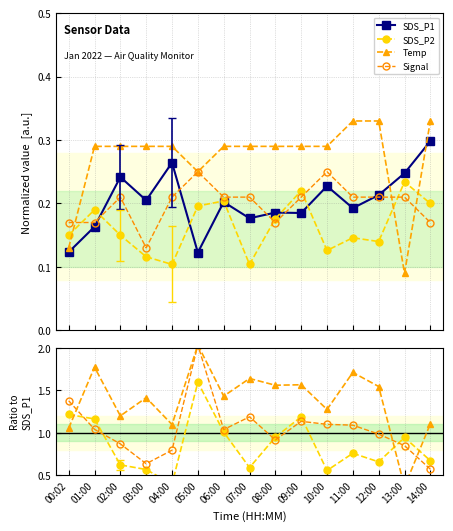

How many times do Signal and SDS_P2 cross each other?

5